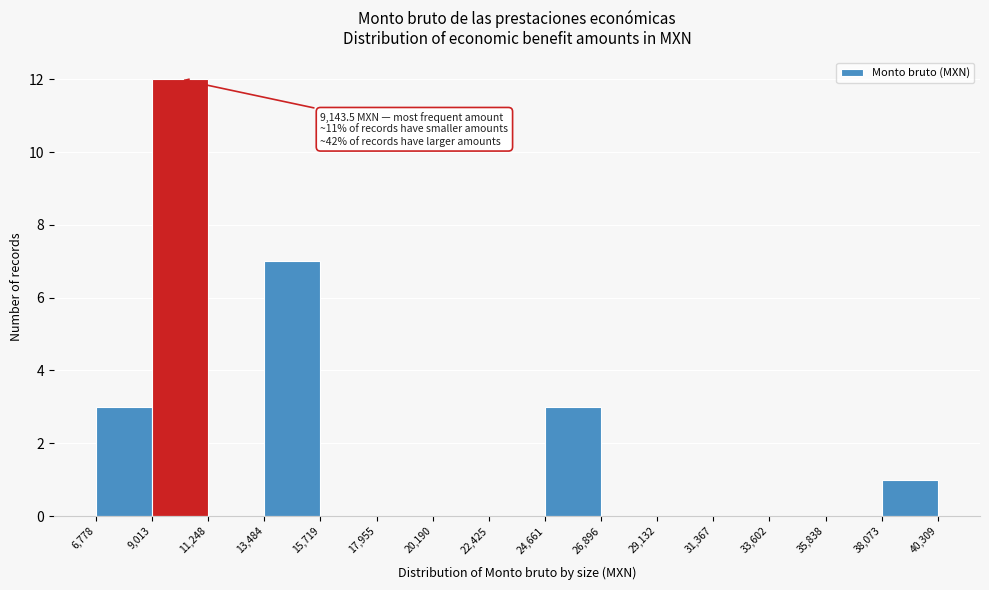

Which range on the x-axis has the tallest bar?

9,013 to 11,248